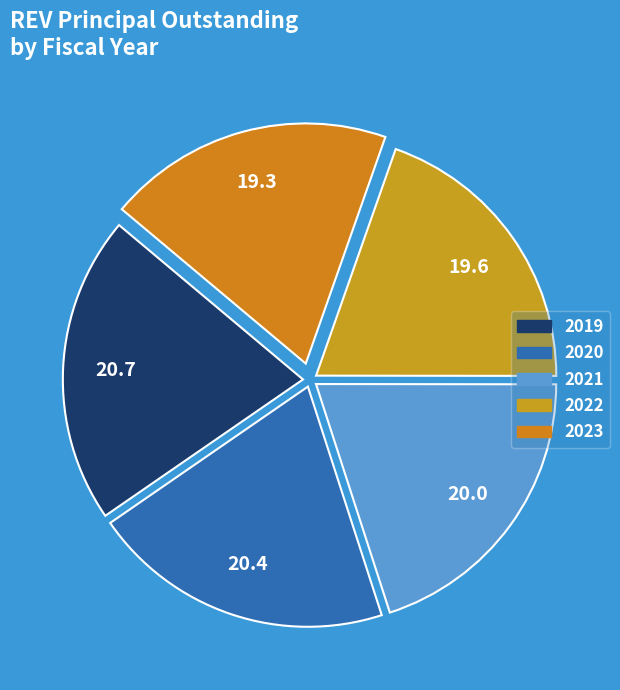

Do 2020 and 2022 together represent more than half of the pie?

No